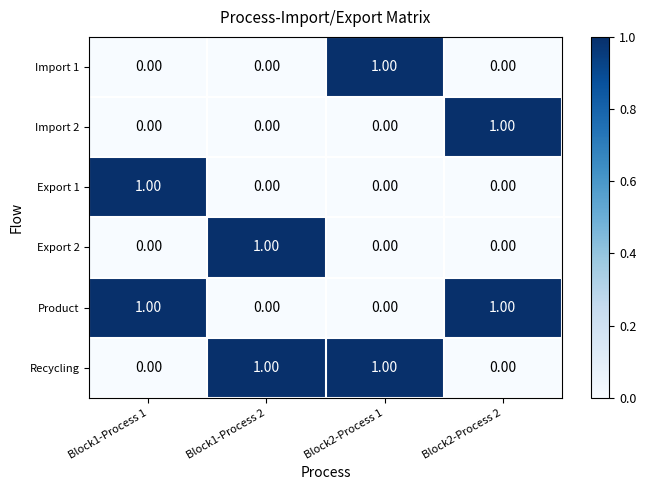

How many data points does each series have?

4